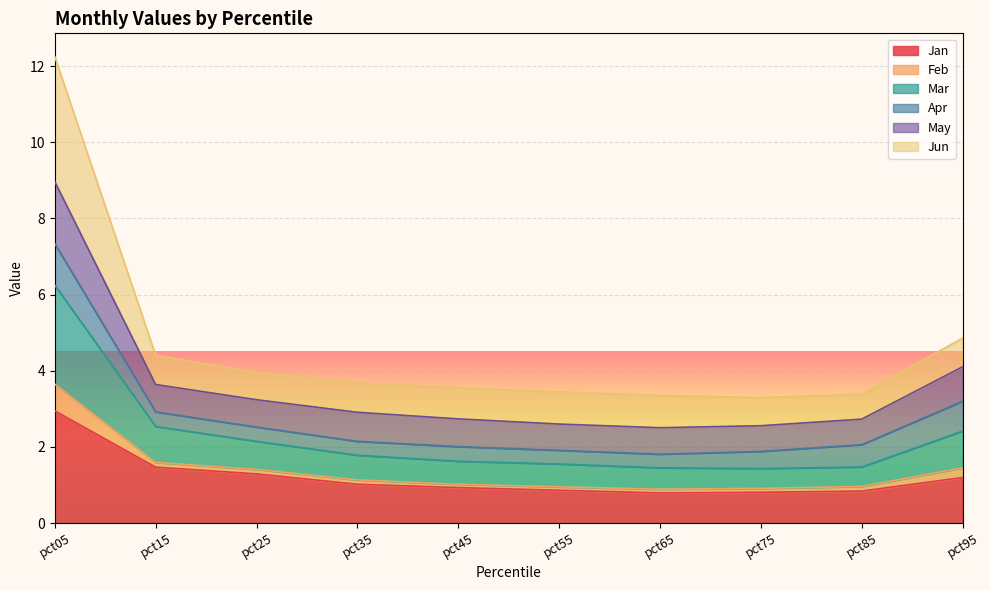

What are all the series names shown in the legend?

Jan, Feb, Mar, Apr, May, Jun